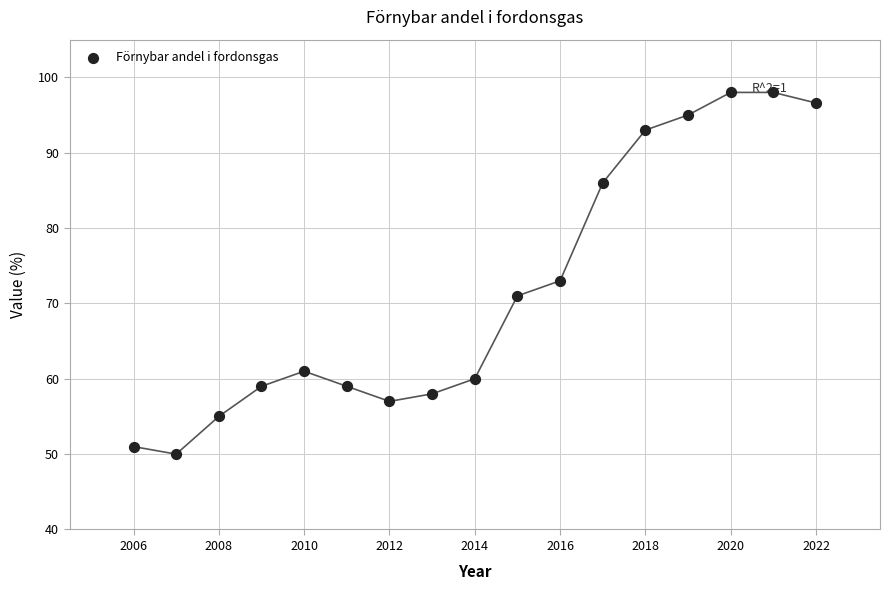

What Y value in the scatter plot is closest to 74?

73.0